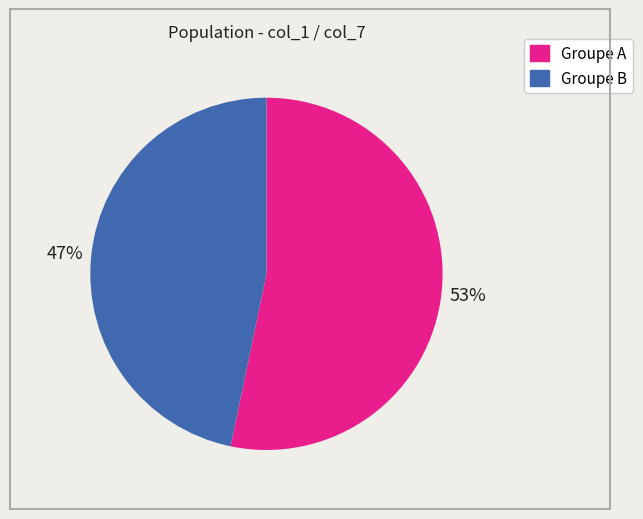

Is there a majority slice in this chart?

Yes